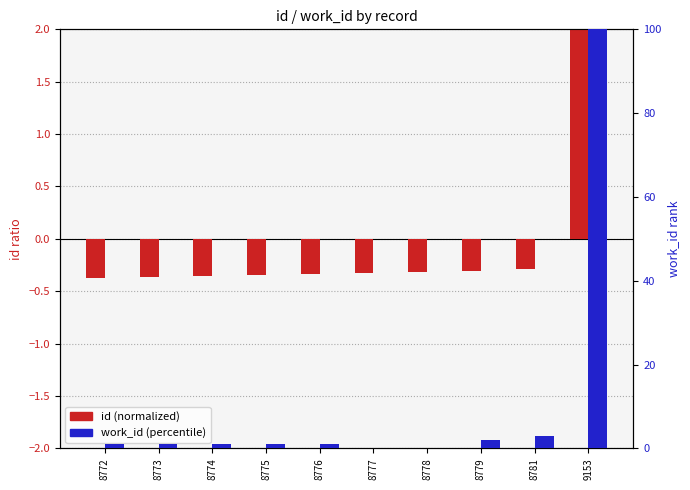

The work_id (percentile) series shows 0.0 at 8777. True or false?

True